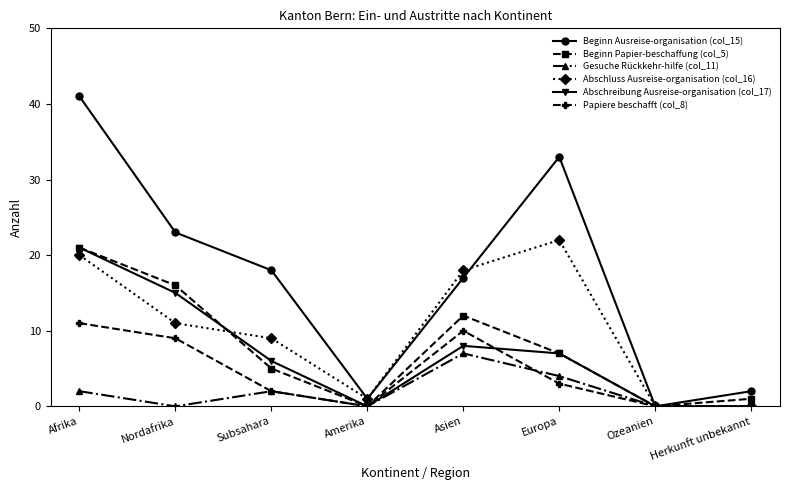

True or false: Abschluss Ausreise-organisation (col_16) has a value of 30 at Asien.

False